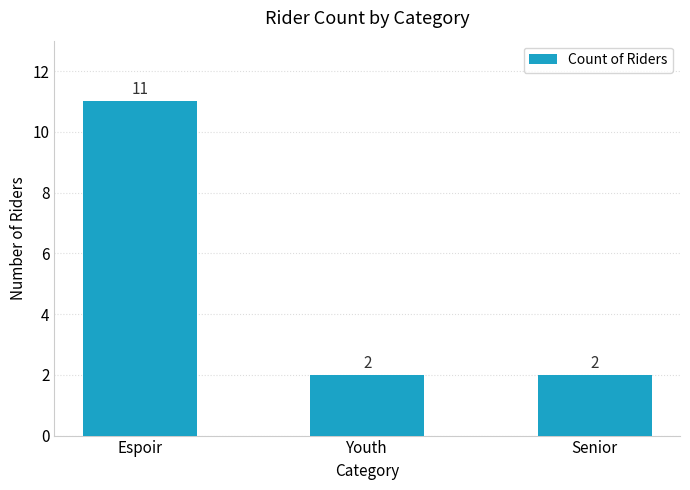

Are the bars grouped side by side (vs. stacked)?

No